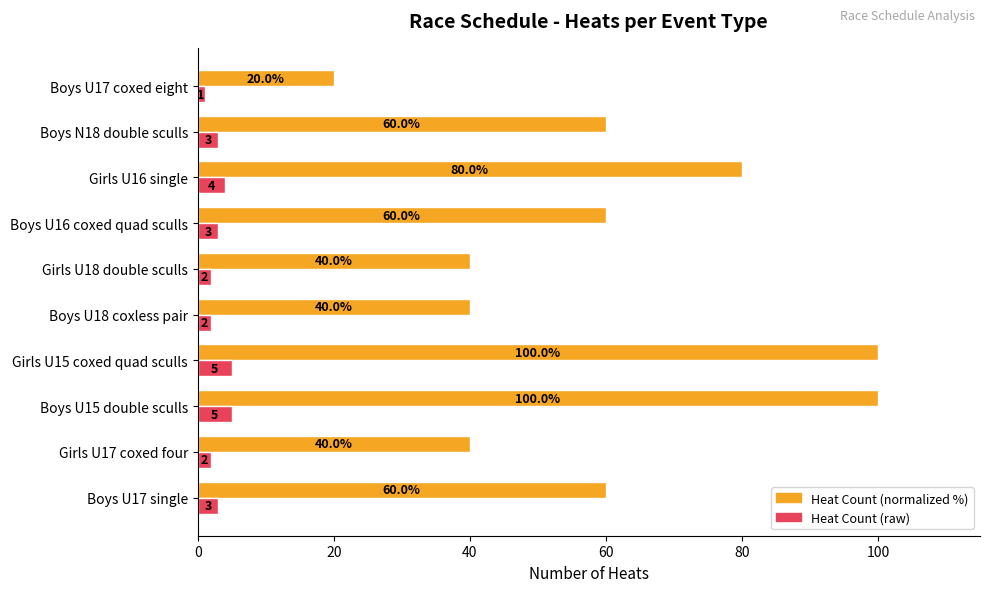

What is the difference between the maximum and second lowest values in the Heat Count (raw) series?

3